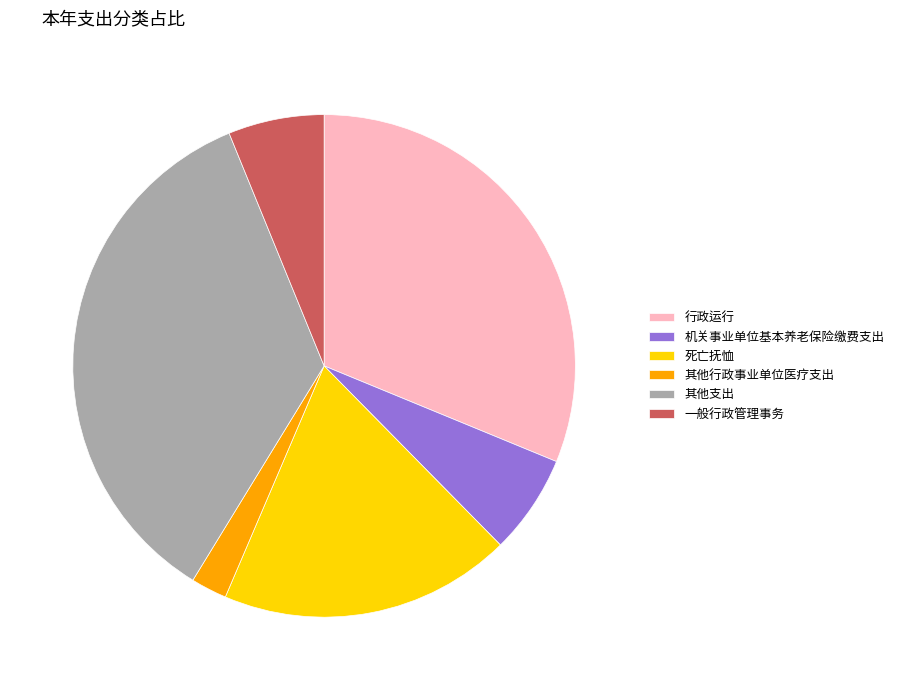

What is the ratio of the value at 机关事业单位基本养老保险缴费支出 to the value at 一般行政管理事务?

1.0